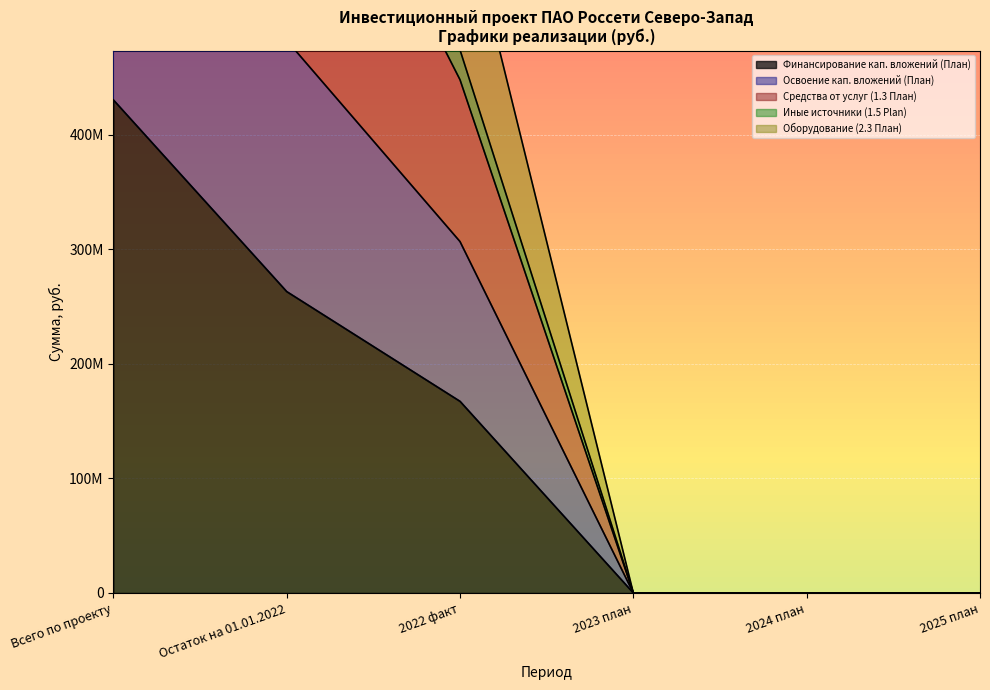

What is the maximum value shown in the chart?

1220278119